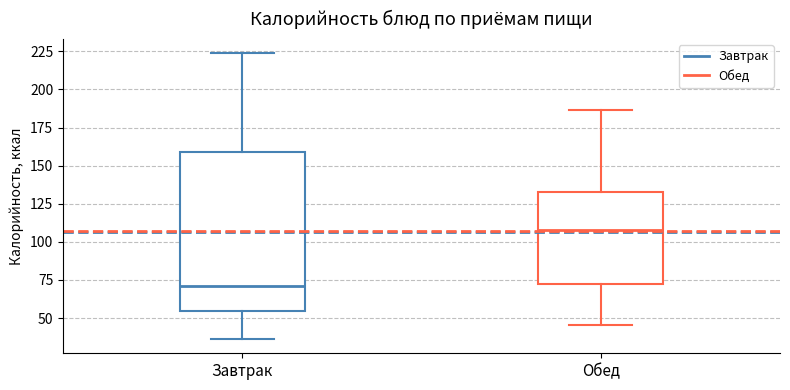

Where does the median line of the box for Обед sit on the y-axis? The values are not printed on the chart, so give them approximately, as read against the axis.

110